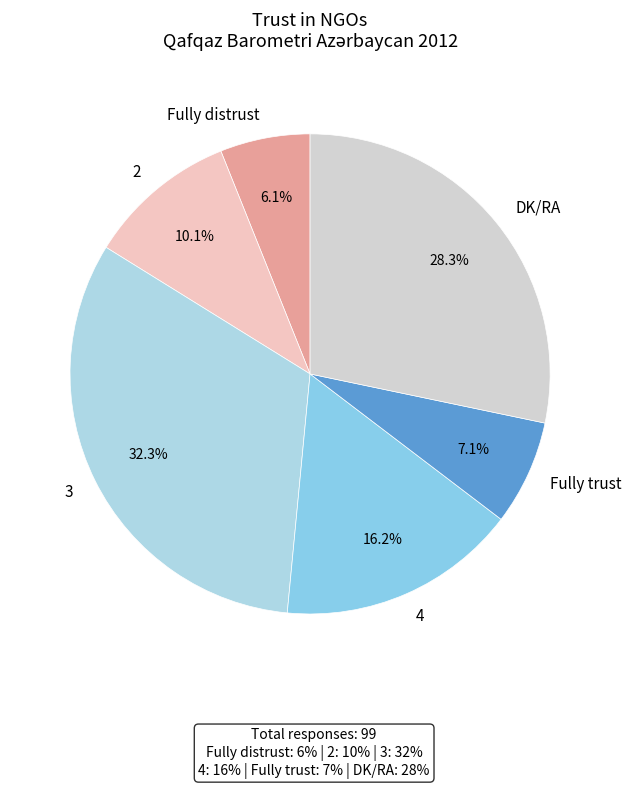

How many slices are in this pie chart?

6